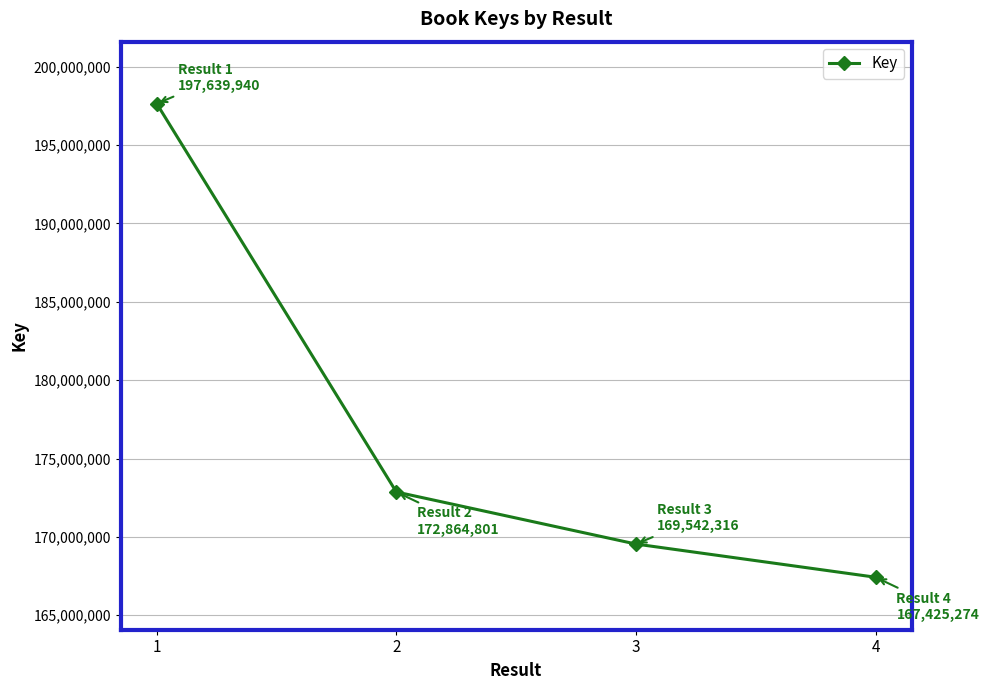

What is the ratio of the value at 4 to the value at 3?

1.0